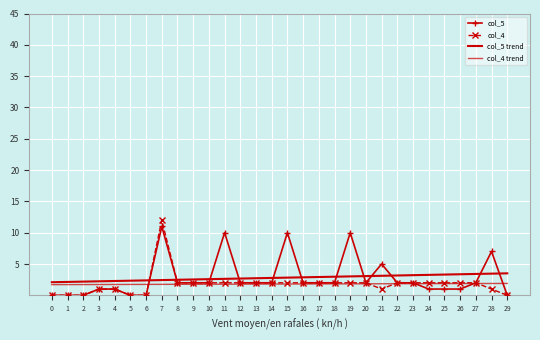

Reading left to right, extract all data points from this chart.

col_5: 0=0.0	1=0.0	2=0.0	3=1.0	4=1.0	5=0.0	6=0.0	7=11.0	8=2.0	9=2.0	10=2.0	11=10.0	12=2.0	13=2.0	14=2.0	15=10.0	16=2.0	17=2.0	18=2.0	19=10.0	20=2.0	21=5.0	22=2.0	23=2.0	24=1.0	25=1.0	26=1.0	27=2.0	28=7.0	29=0.0
col_4: 0=0.0	1=0.0	2=0.0	3=1.0	4=1.0	5=0.0	6=0.0	7=12.0	8=2.0	9=2.0	10=2.0	11=2.0	12=2.0	13=2.0	14=2.0	15=2.0	16=2.0	17=2.0	18=2.0	19=2.0	20=2.0	21=1.0	22=2.0	23=2.0	24=2.0	25=2.0	26=2.0	27=2.0	28=1.0	29=0.0
col_5 trend: 0=2.1	1=2.1	2=2.2	3=2.2	4=2.3	5=2.3	6=2.4	7=2.4	8=2.5	9=2.5	10=2.6	11=2.6	12=2.7	13=2.7	14=2.8	15=2.8	16=2.9	17=2.9	18=3.0	19=3.0	20=3.1	21=3.1	22=3.2	23=3.2	24=3.3	25=3.3	26=3.4	27=3.4	28=3.5	29=3.5
col_4 trend: 0=1.7	1=1.7	2=1.7	3=1.7	4=1.7	5=1.7	6=1.7	7=1.7	8=1.8	9=1.8	10=1.8	11=1.8	12=1.8	13=1.8	14=1.8	15=1.8	16=1.8	17=1.8	18=1.8	19=1.8	20=1.8	21=1.8	22=1.9	23=1.9	24=1.9	25=1.9	26=1.9	27=1.9	28=1.9	29=1.9